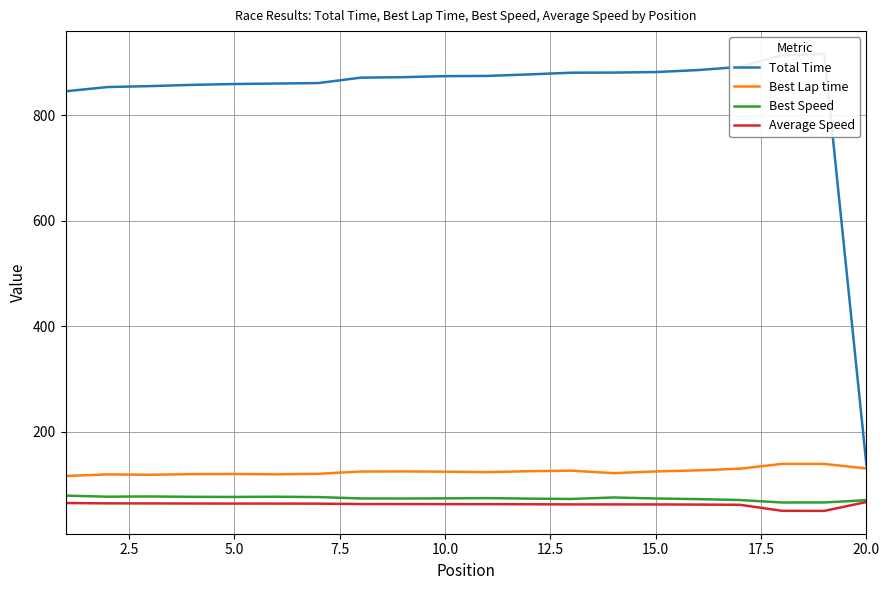

True or false: Total Time and Best Lap time intersect in this chart.

False